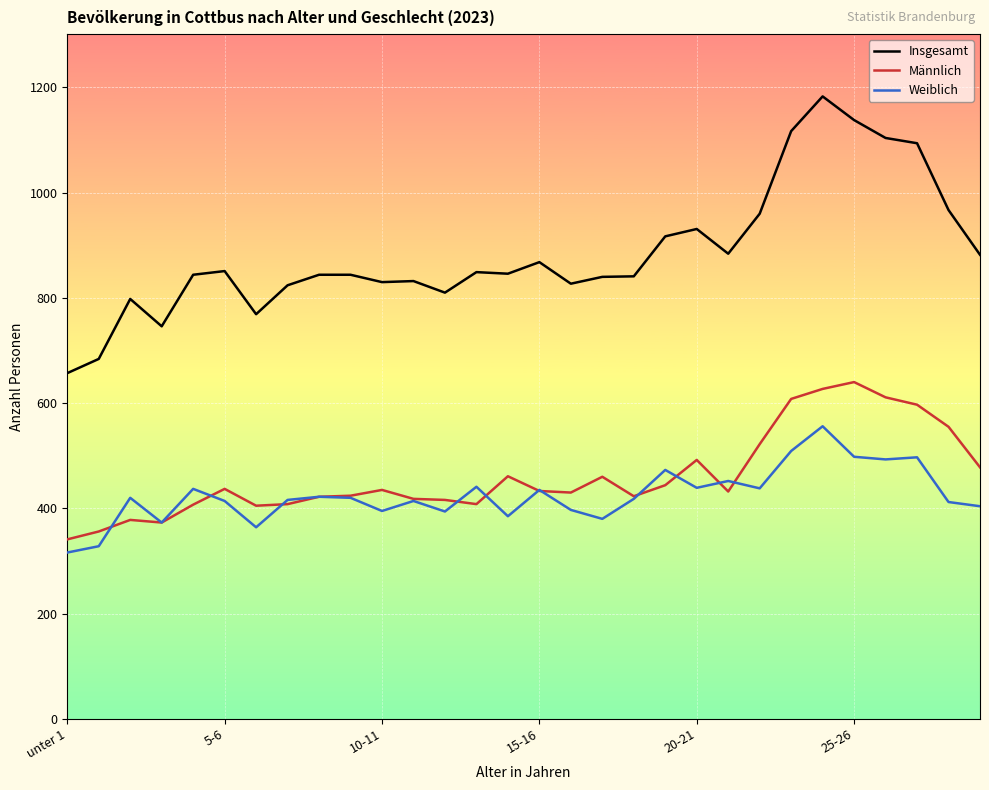

True or false: Insgesamt and Weiblich cross at least once.

False